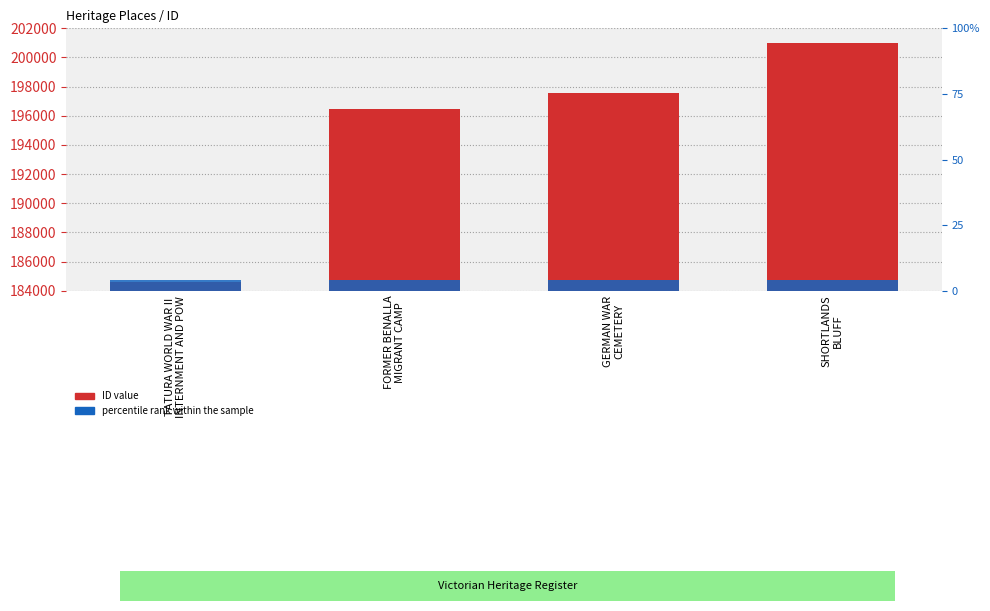

Which series has the widest spread of values?

ID value